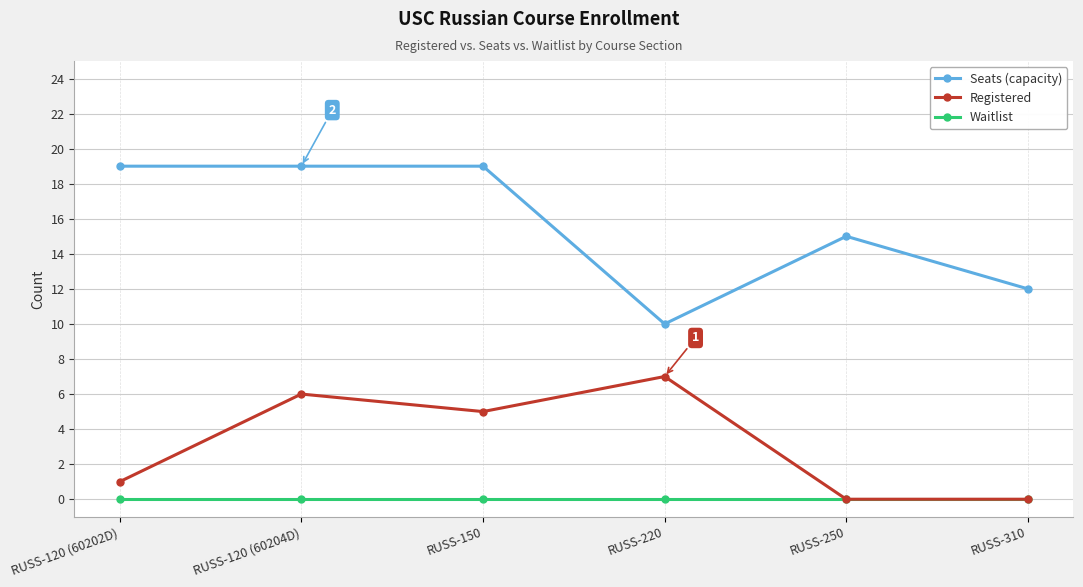

What is the label of the 2nd point from the left?

RUSS-120 (60204D)